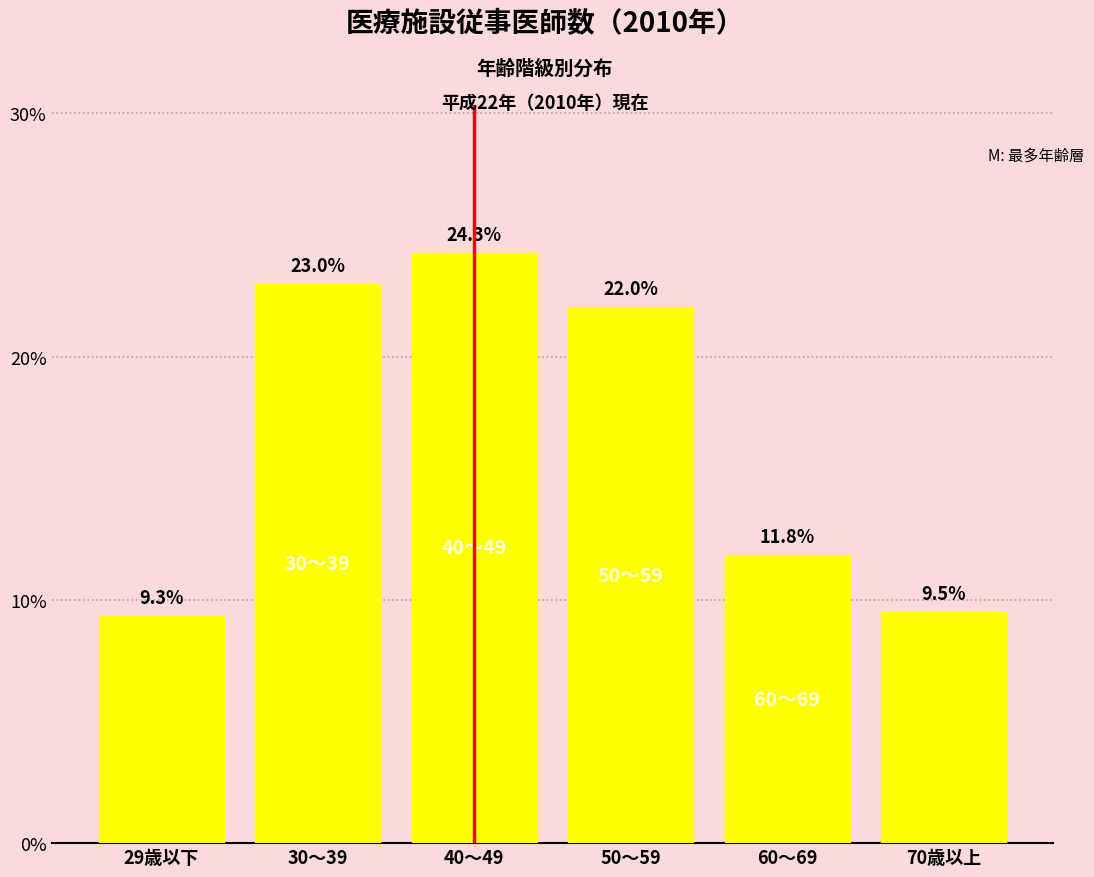

Reading left to right, transcribe all the data shown in this chart.

9.3	23.0	24.3	22.0	11.8	9.5